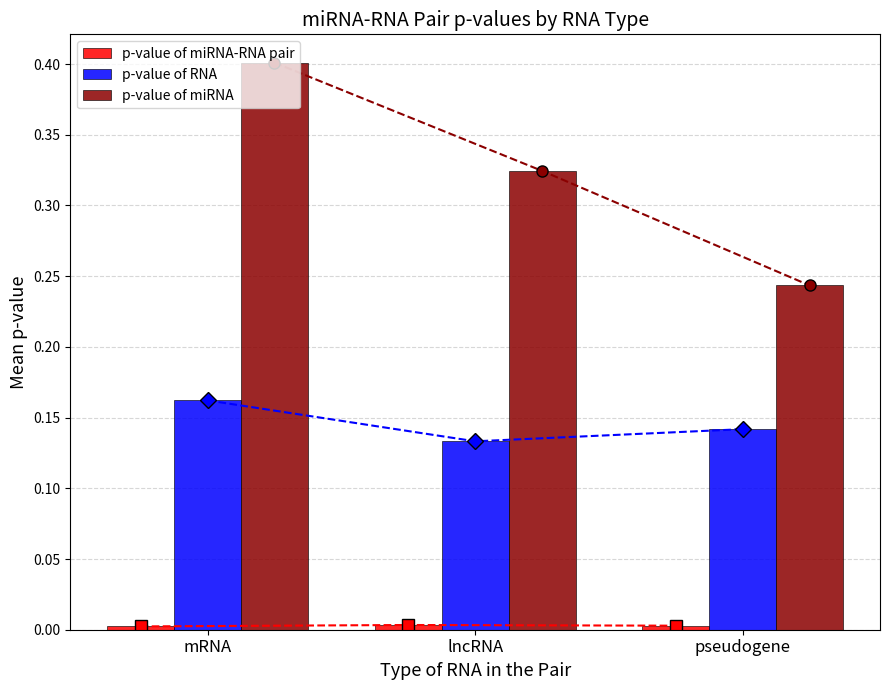

Are the bars grouped side by side (vs. stacked)?

Yes